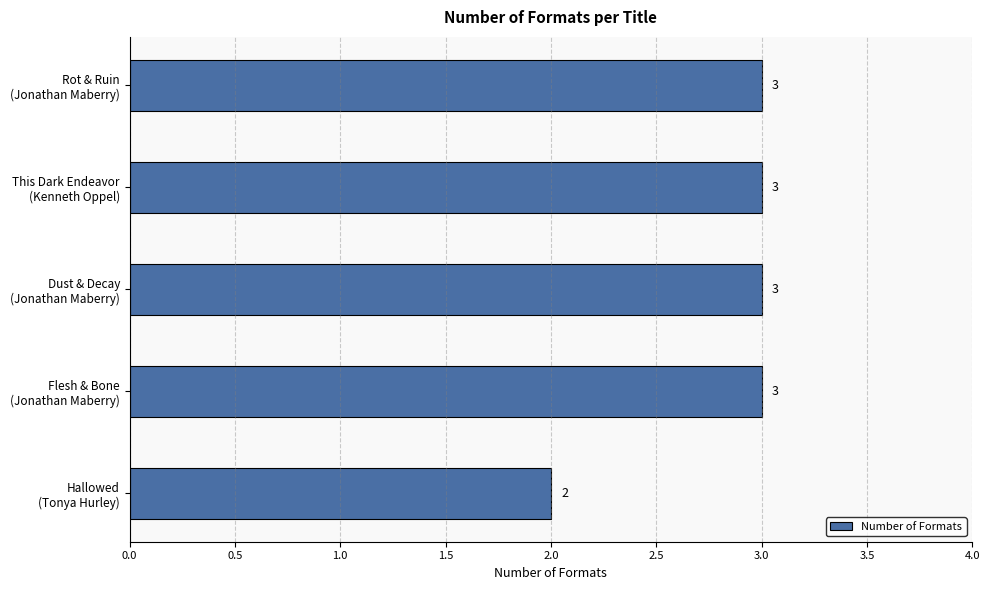

What is the greatest value displayed?

3